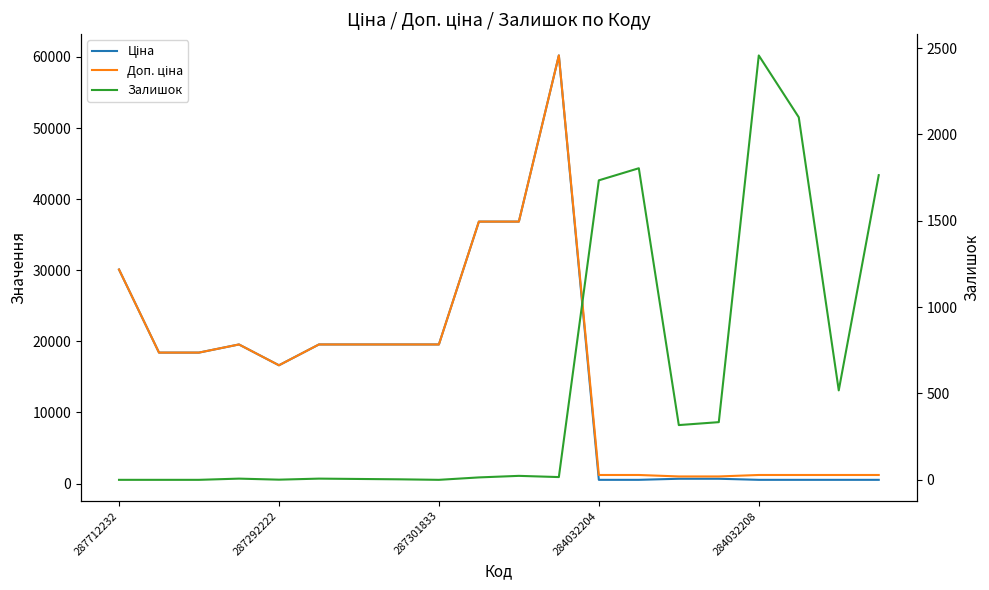

What is the value of the Доп. ціна point at the 18th from the left?

1210.7